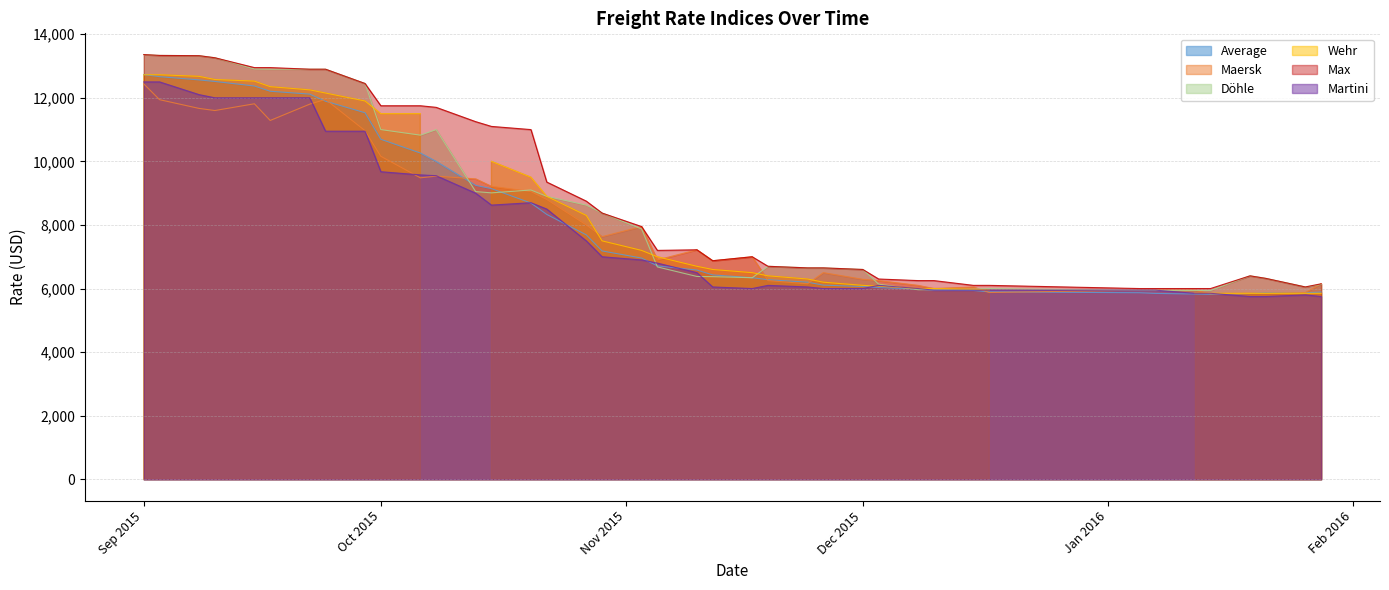

What is the label of the 34th point from the left?

07.01.2016